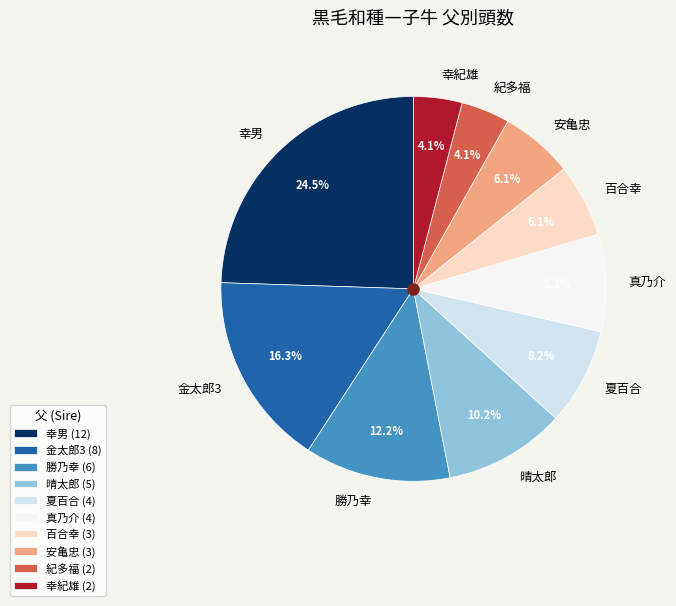

Which has a higher value, 夏百合 or 幸紀雄?

夏百合